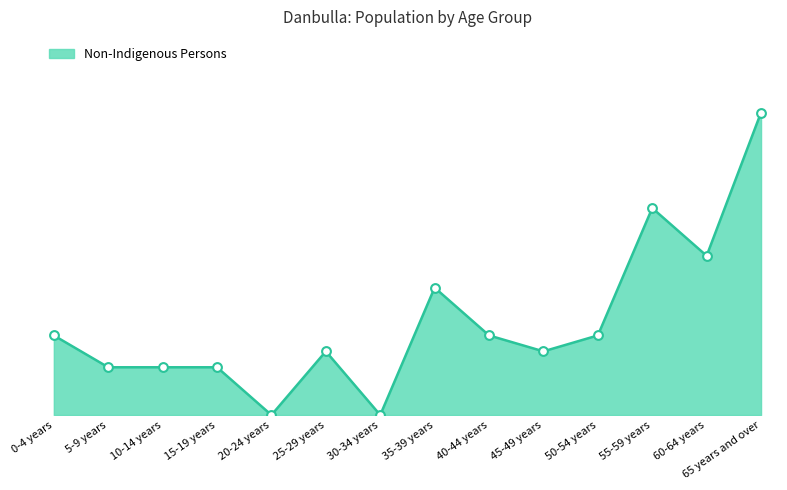

Between 50-54 years and 30-34 years, which is larger?

50-54 years